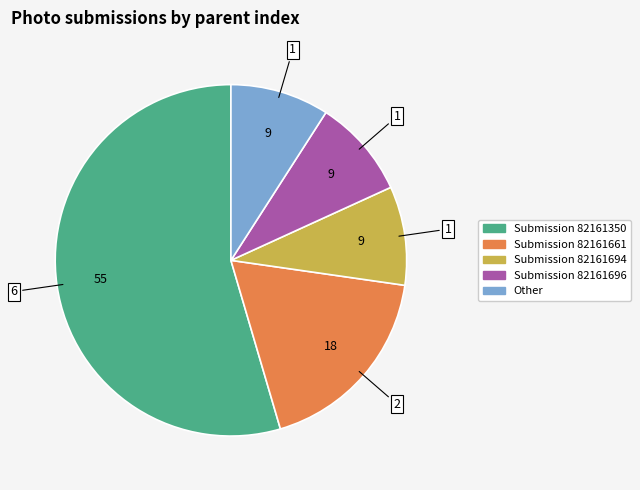

Do Submission 82161350 and Submission 82161661 together represent more than half of the pie?

Yes